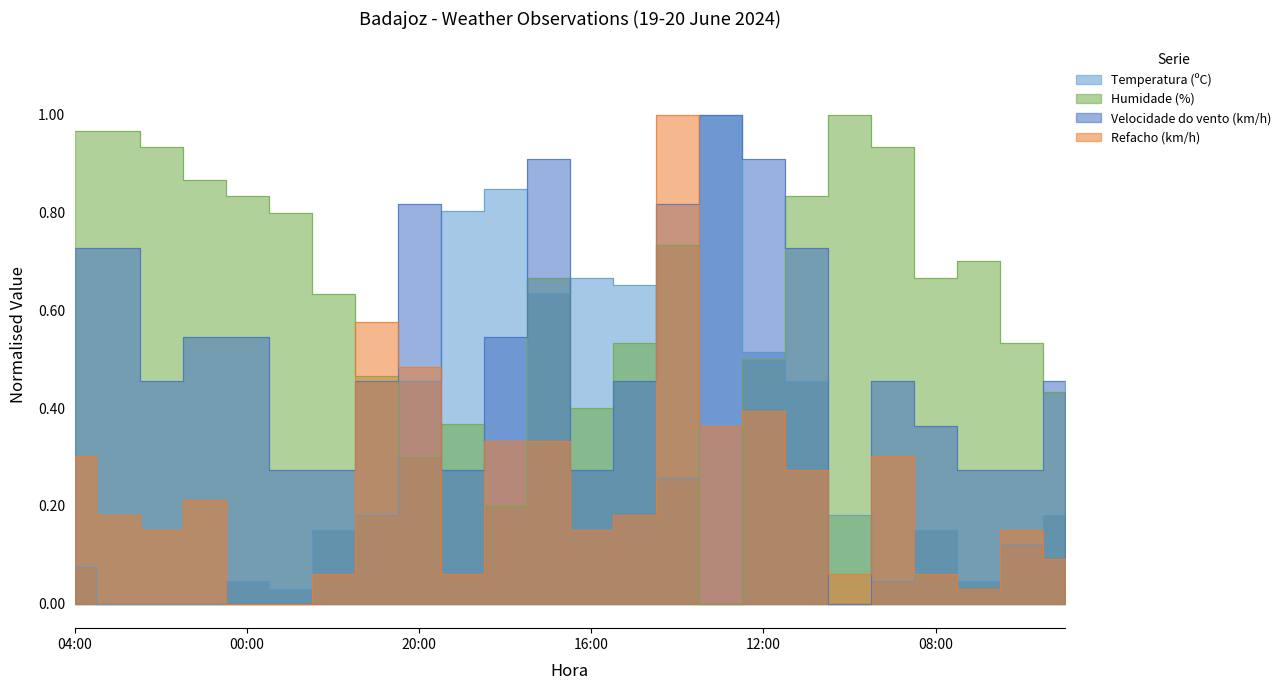

What is the label of the 24th point from the right?

04:00